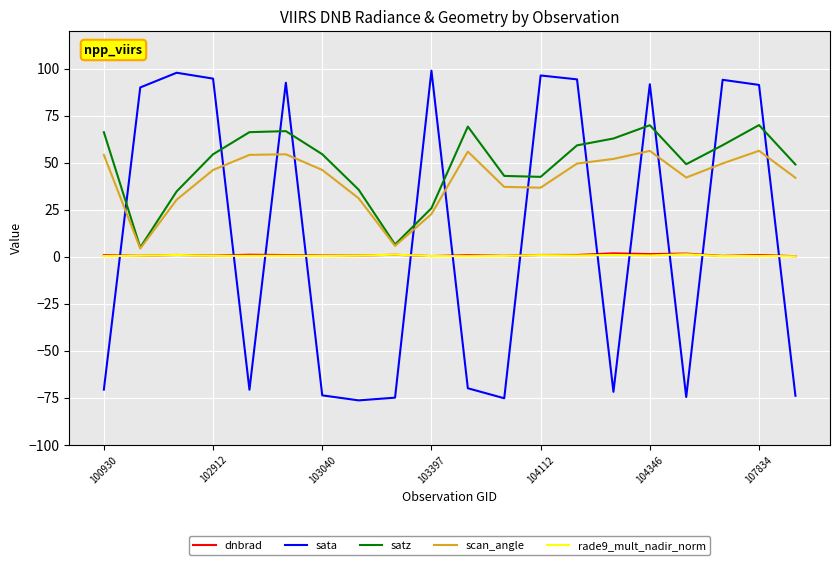

What is the maximum value for sata?

98.9